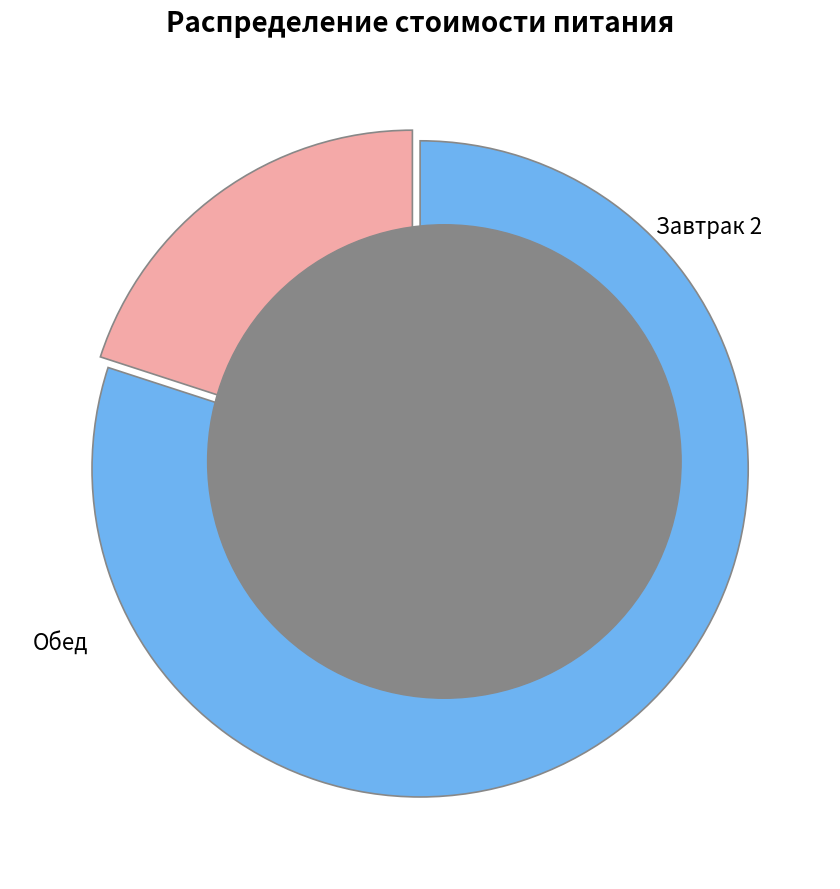

Does any single category account for the majority?

Yes